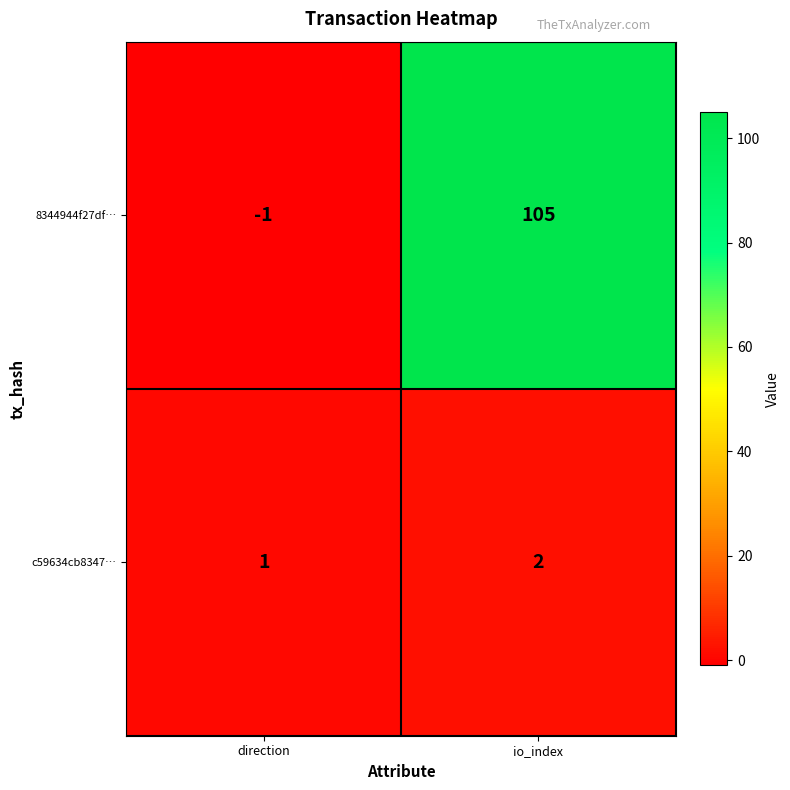

True or false: c59634cb8347… has a value of 1 at io_index.

False